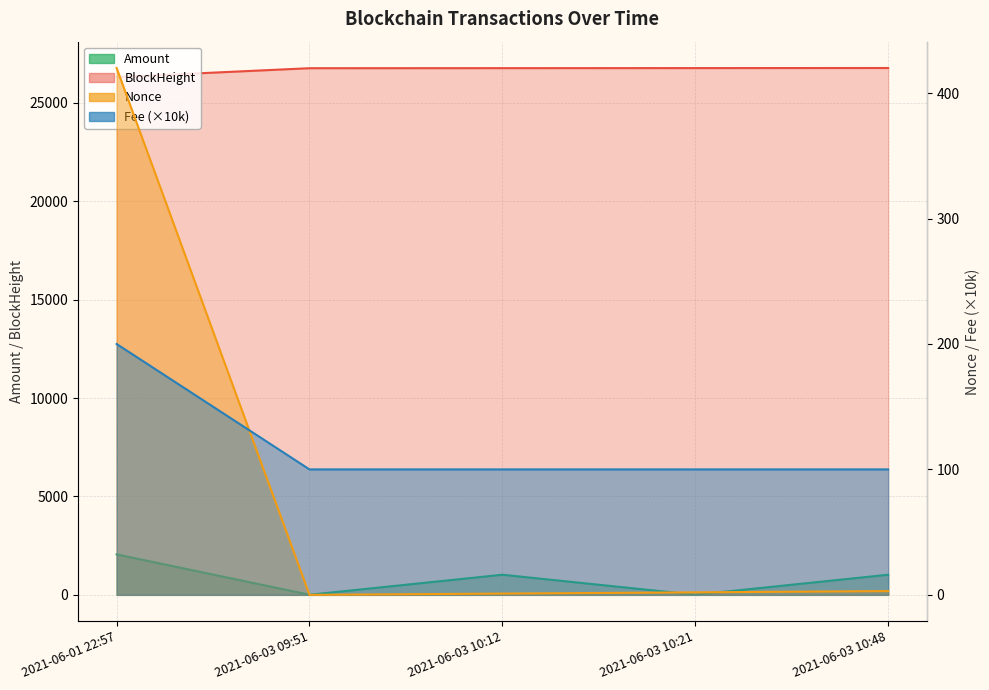

Which series has the widest spread of values?

Amount